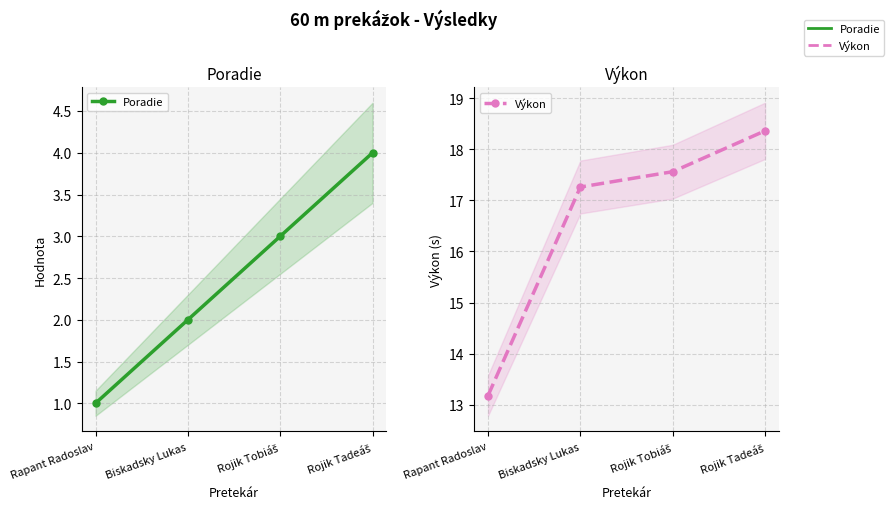

How many data points in Poradie are less than 3?

2